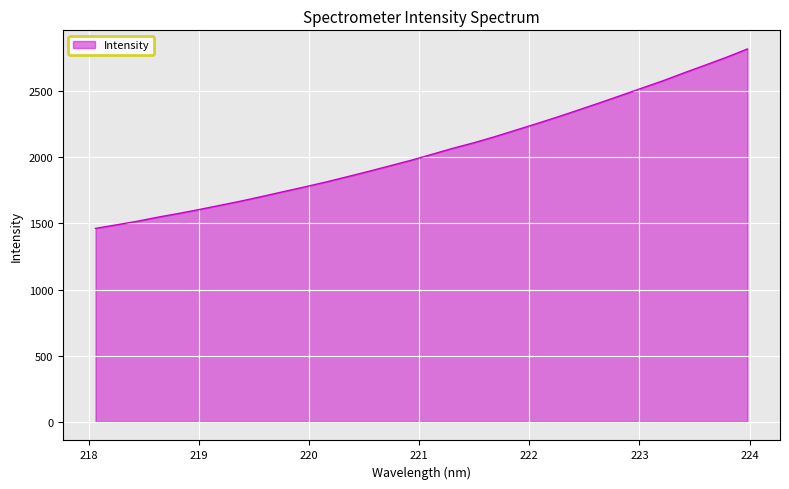

True or false: there are more than 0 points higher than both neighbors.

False